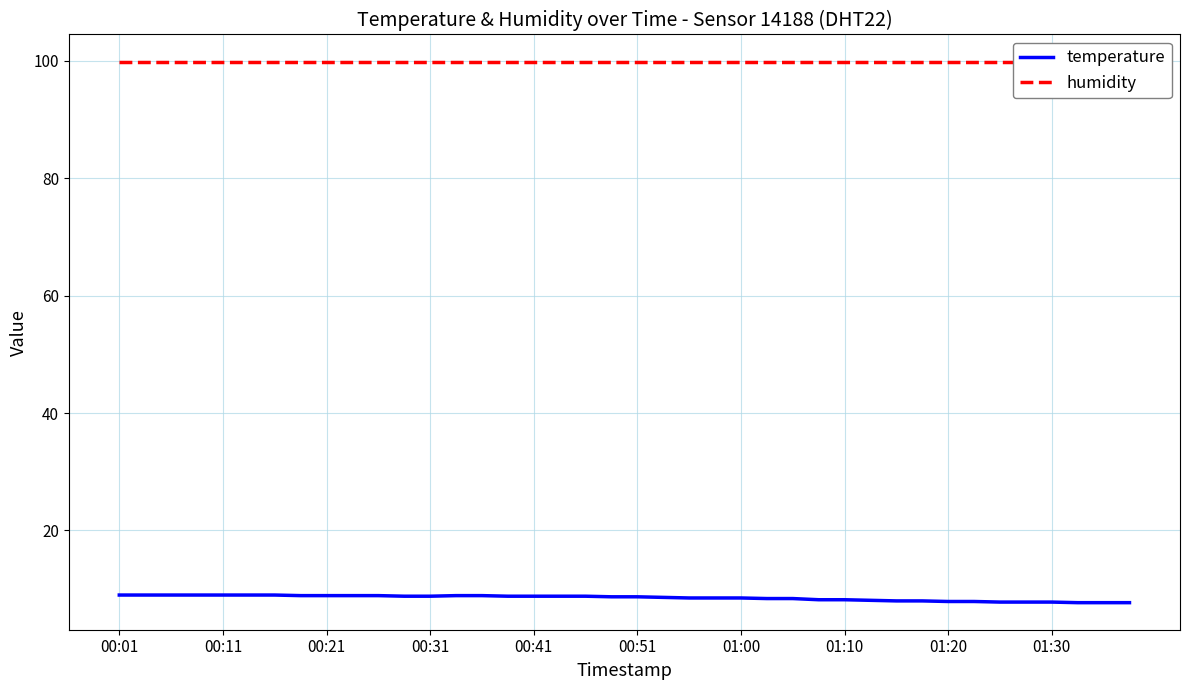

The value of temperature at 01:30 is 7.8. True or false?

True